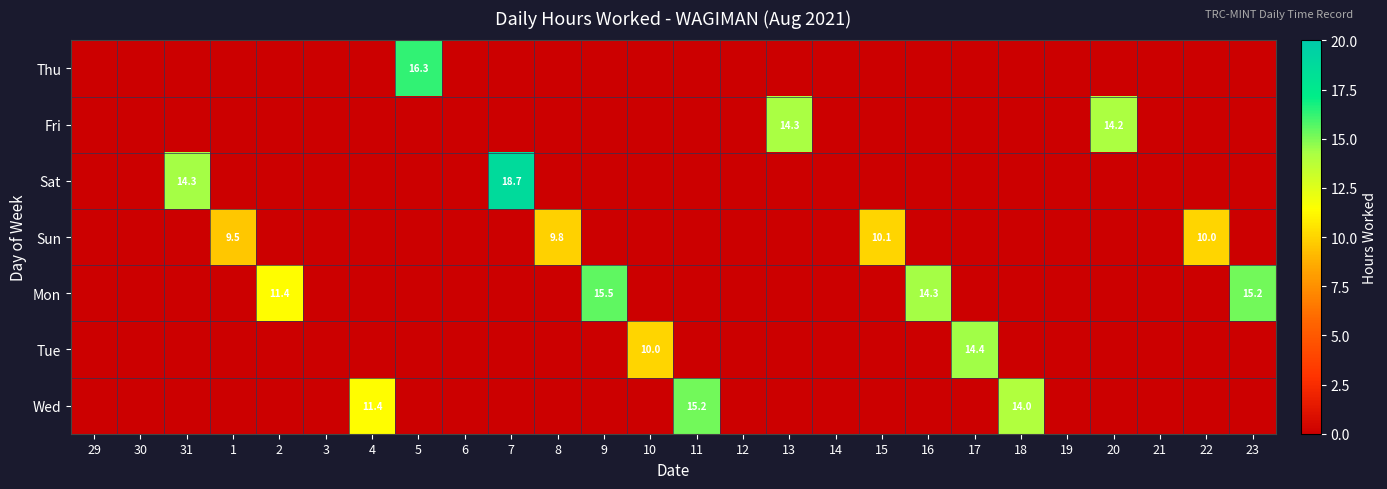

The Sun series shows 18.0 at 15. True or false?

False